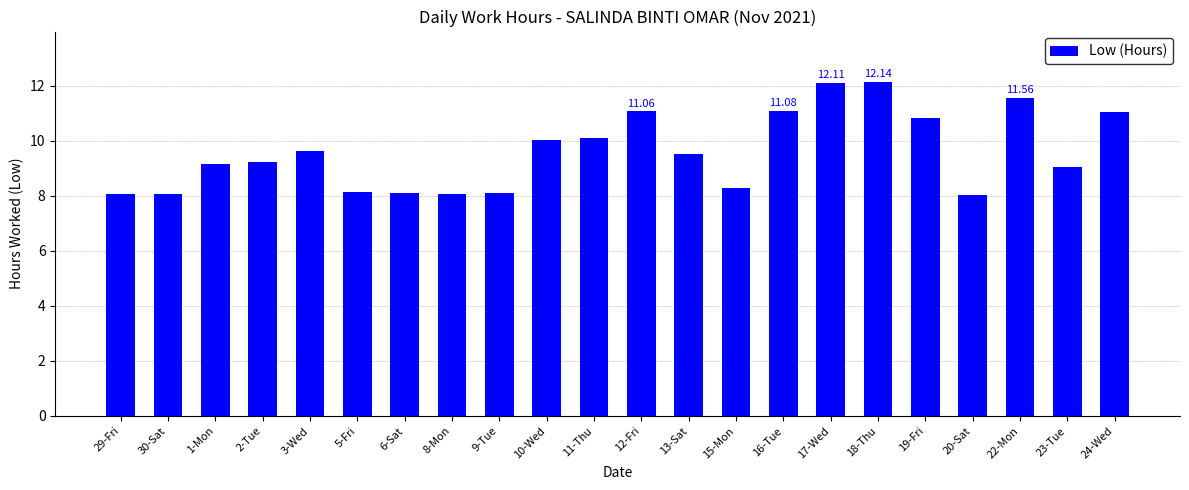

What is the change in value from 2-Tue to 9-Tue?

-1.1